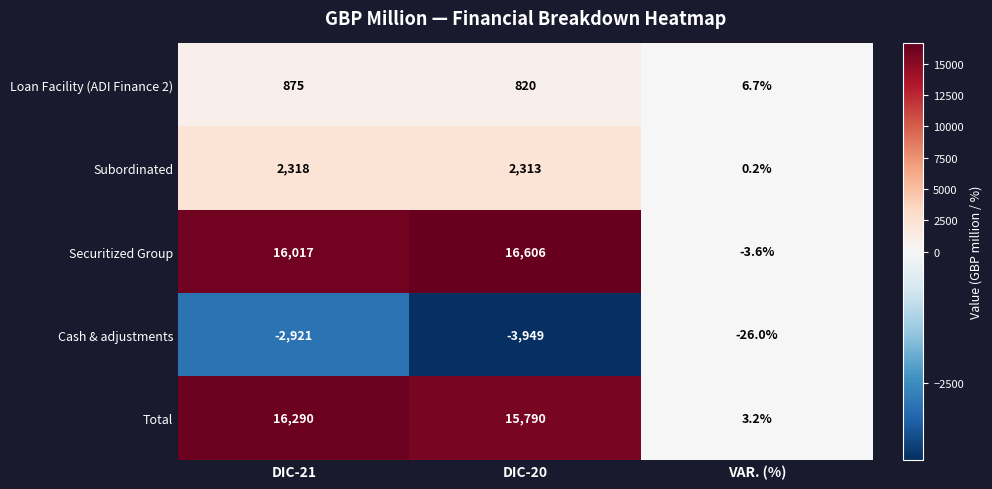

What is the difference between the highest and lowest values at VAR. (%)?

32.7